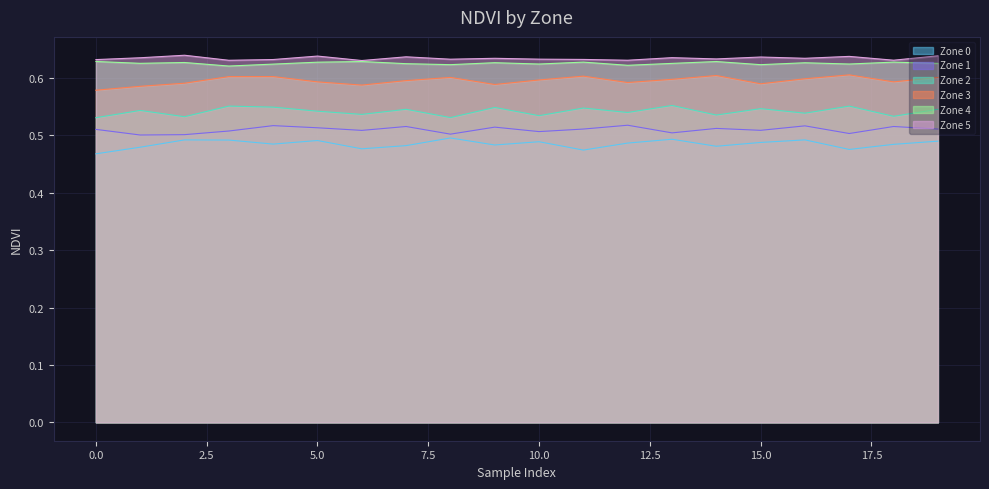

True or false: Zone 0 and Zone 4 intersect in this chart.

False